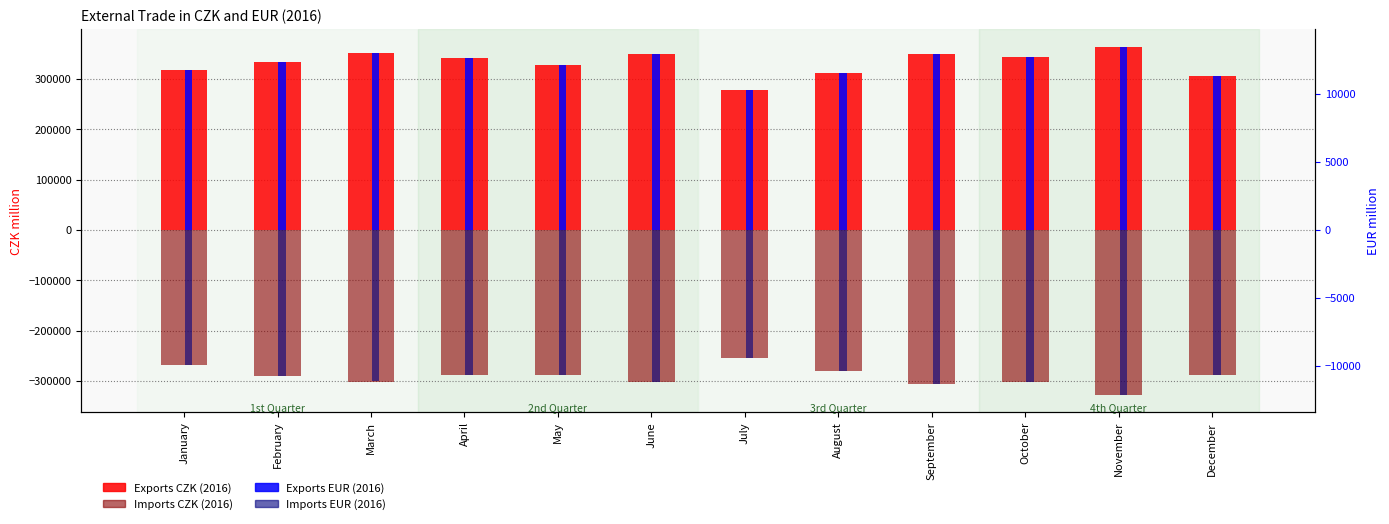

Does the chart contain stacked bars?

No